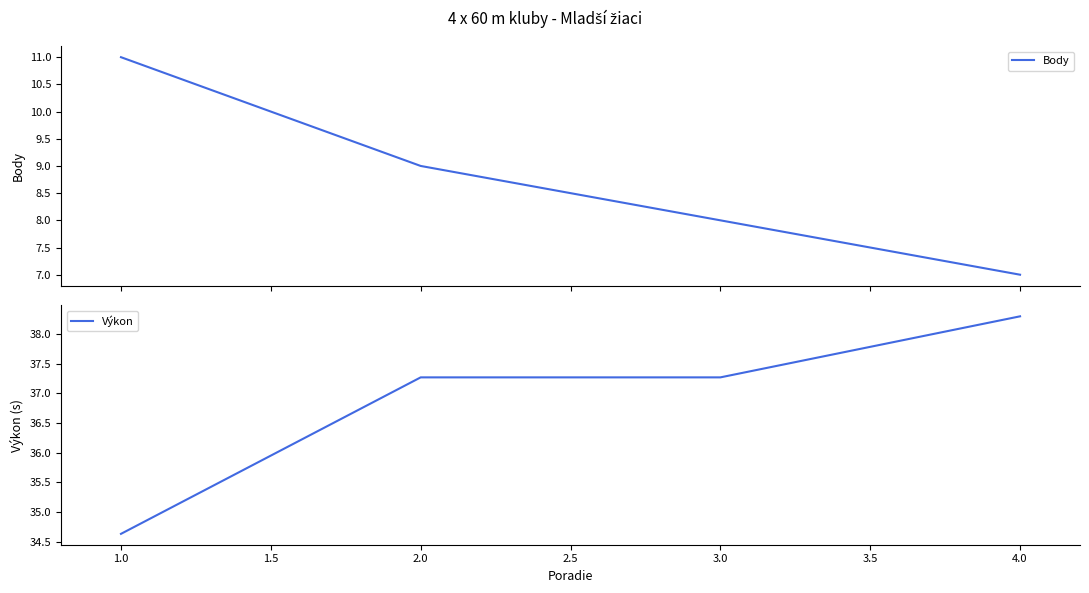

What is the minimum value for Body?

7